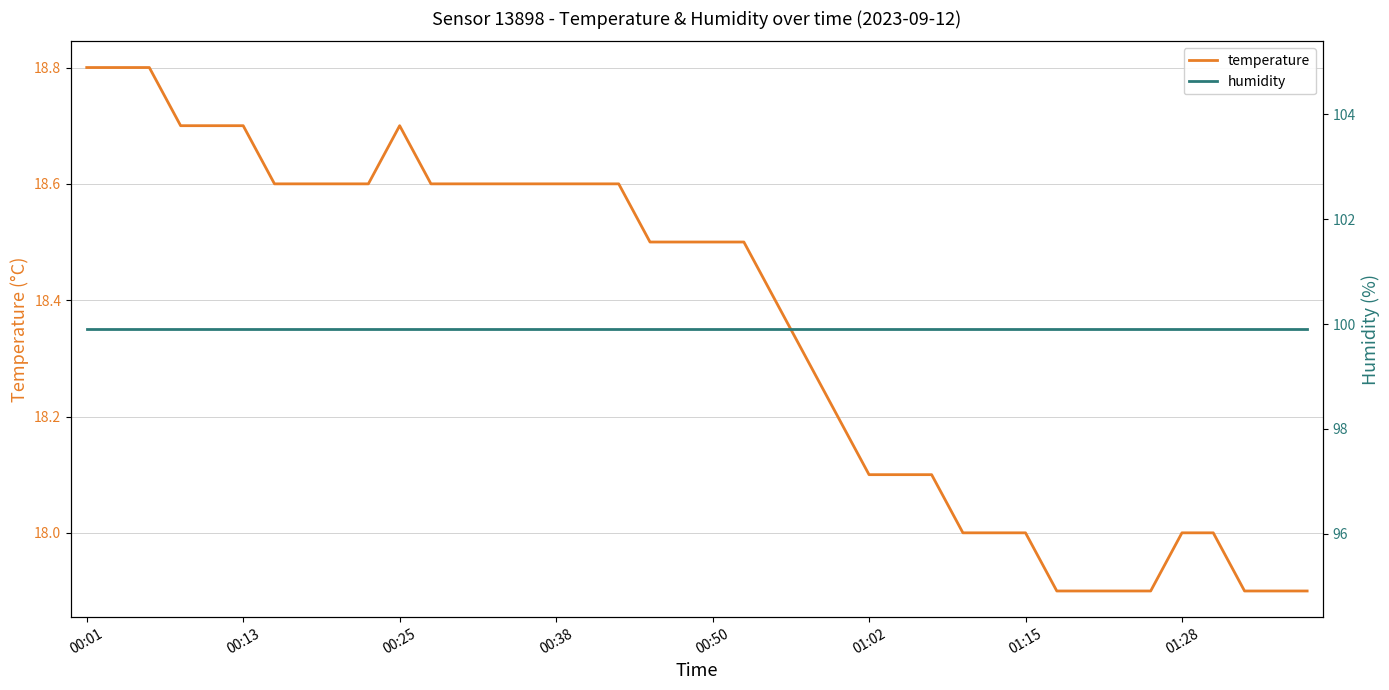

How many distinct data groups are displayed?

2